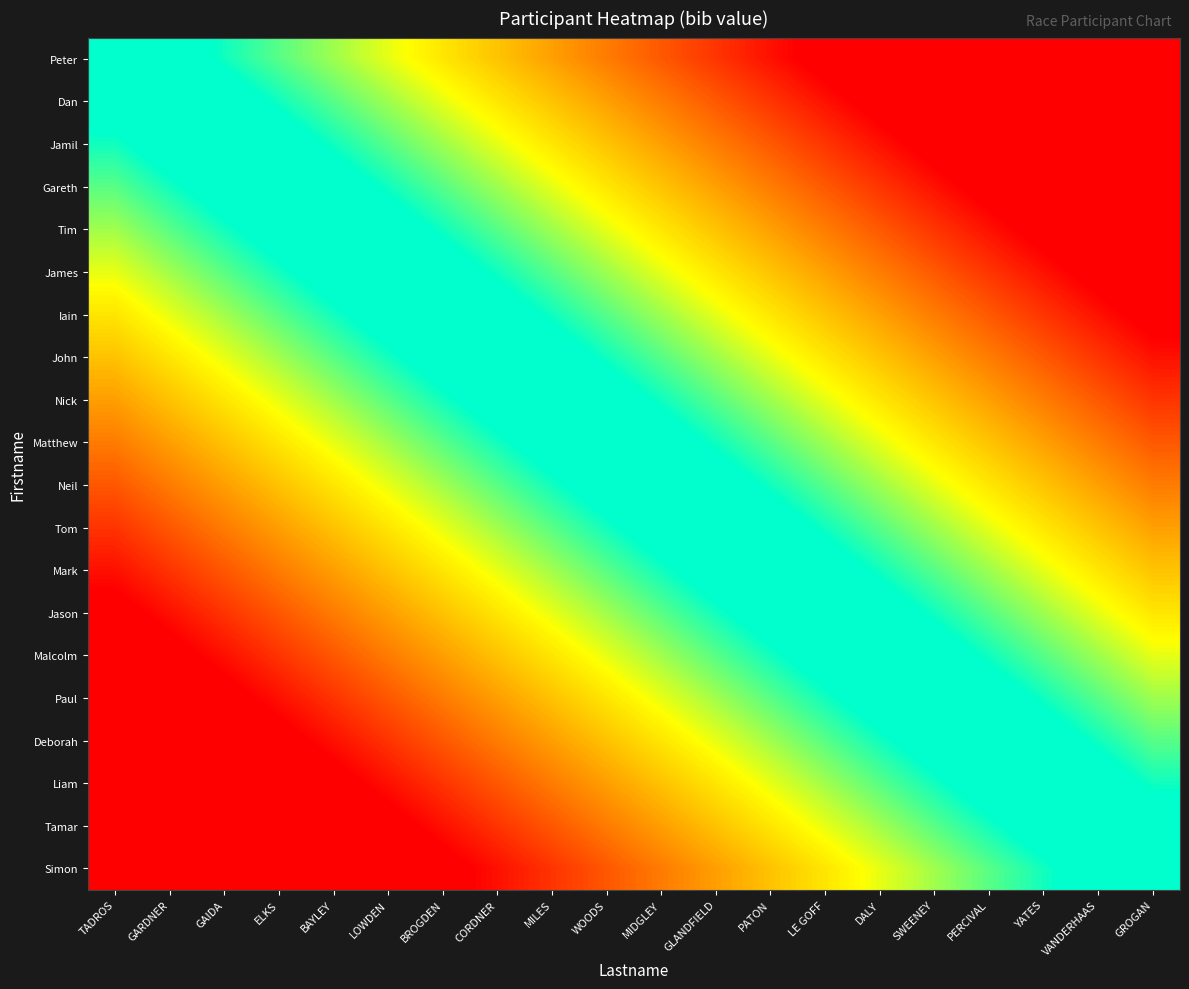

What is the total value across all series at LE GOFF?

7.2